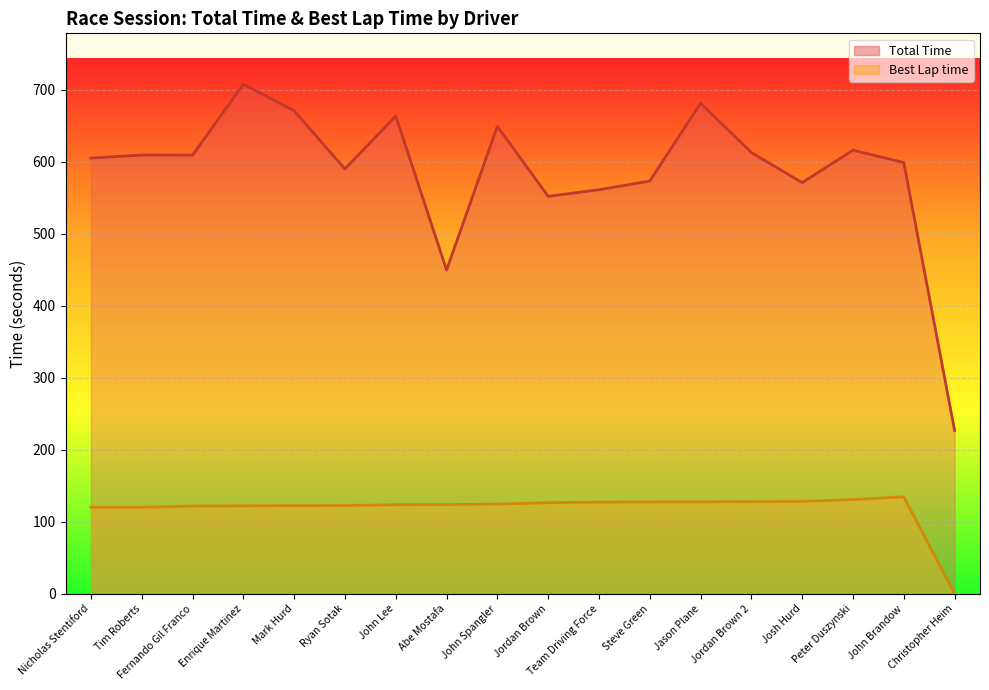

Is it true that Total Time equals 663.5 at John Lee?

True